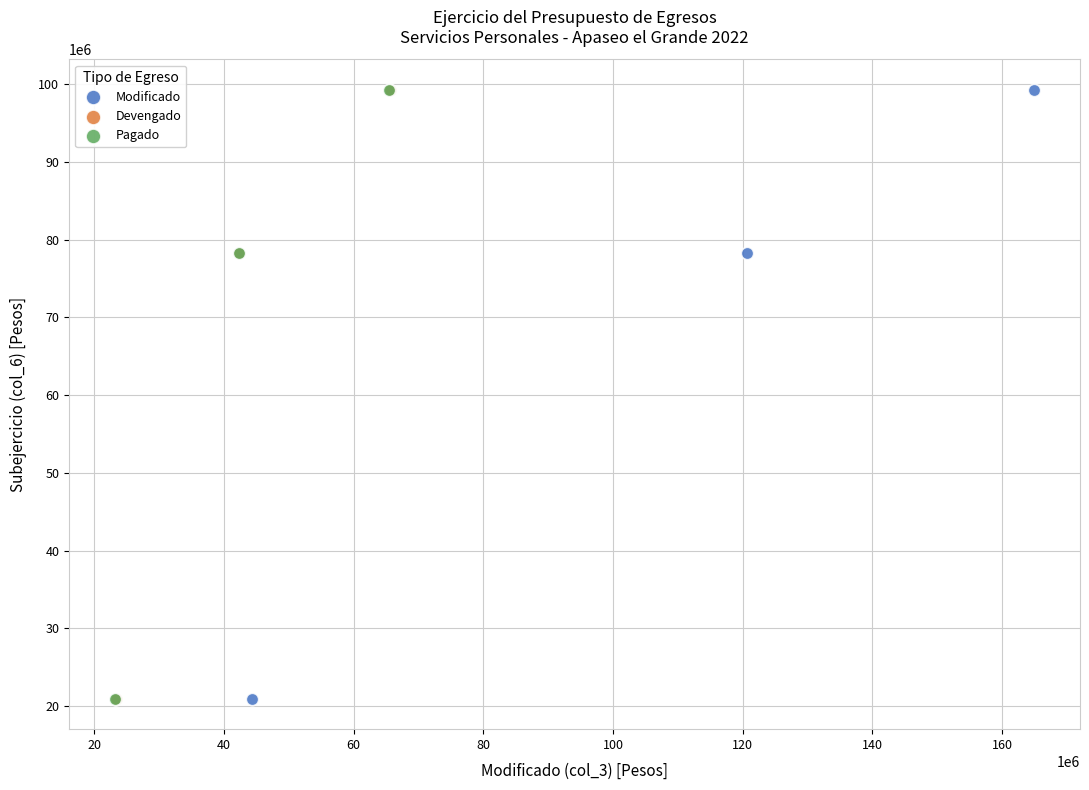

What are all the series names shown in the legend?

Modificado, Devengado, Pagado